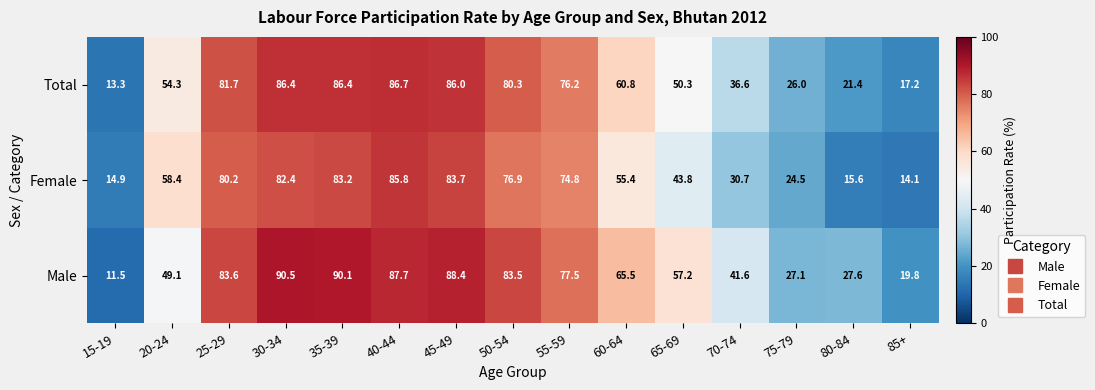

What is the average value of the Female series?

55.0